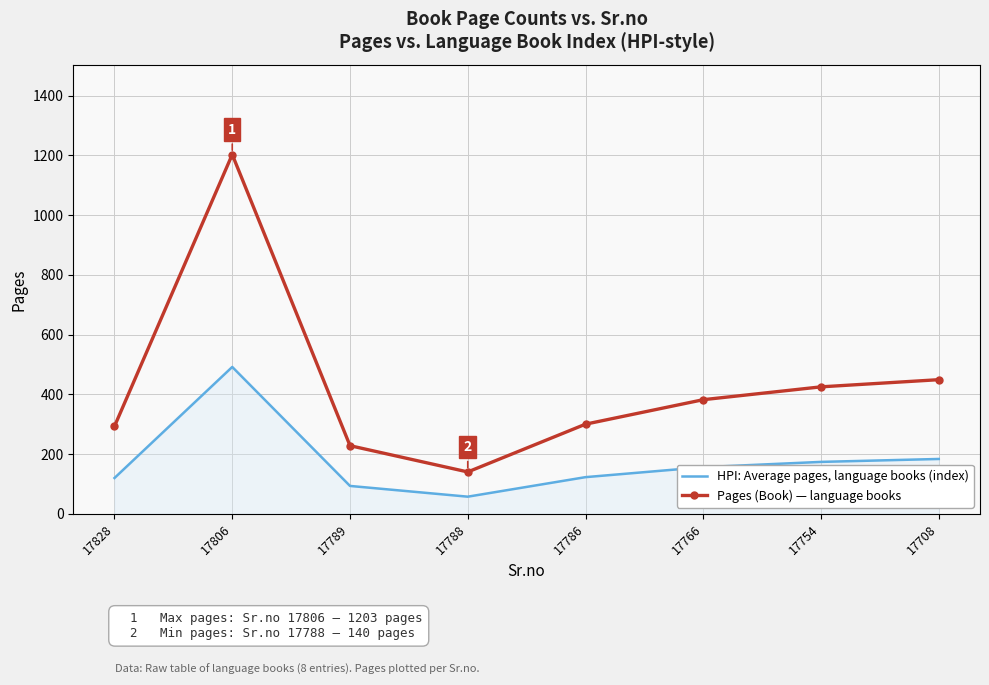

Where is HPI: Average pages, language books (index) nearest to the value 274?

17708